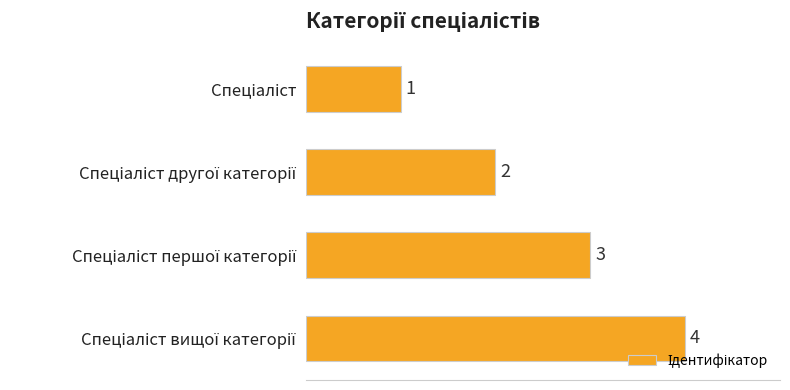

Are the bars horizontal?

Yes